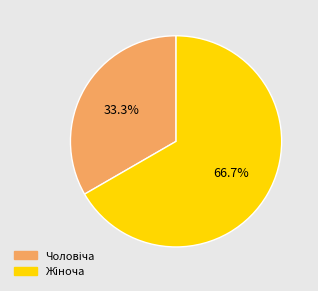

How many slices are in this pie chart?

2